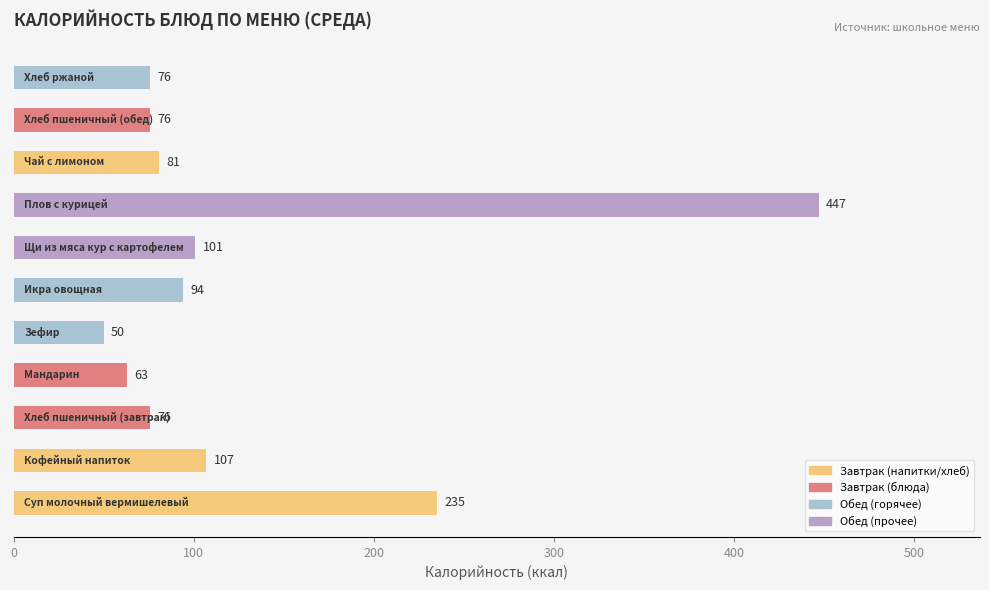

What is the greatest value displayed?

447